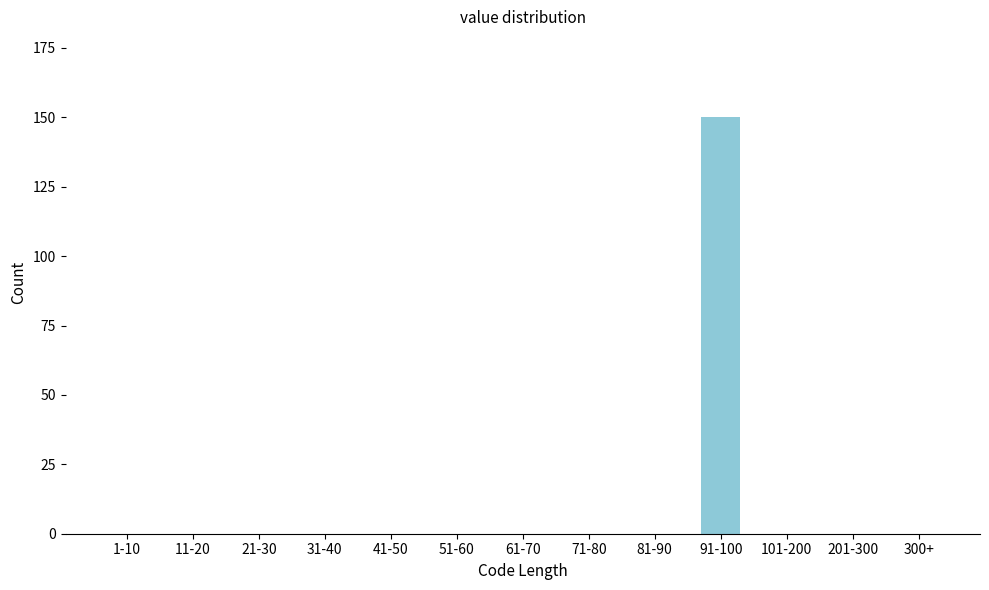

Reading left to right, list all the values displayed in this chart.

1-10=0	11-20=0	21-30=0	31-40=0	41-50=0	51-60=0	61-70=0	71-80=0	81-90=0	91-100=150	101-200=0	201-300=0	300+=0